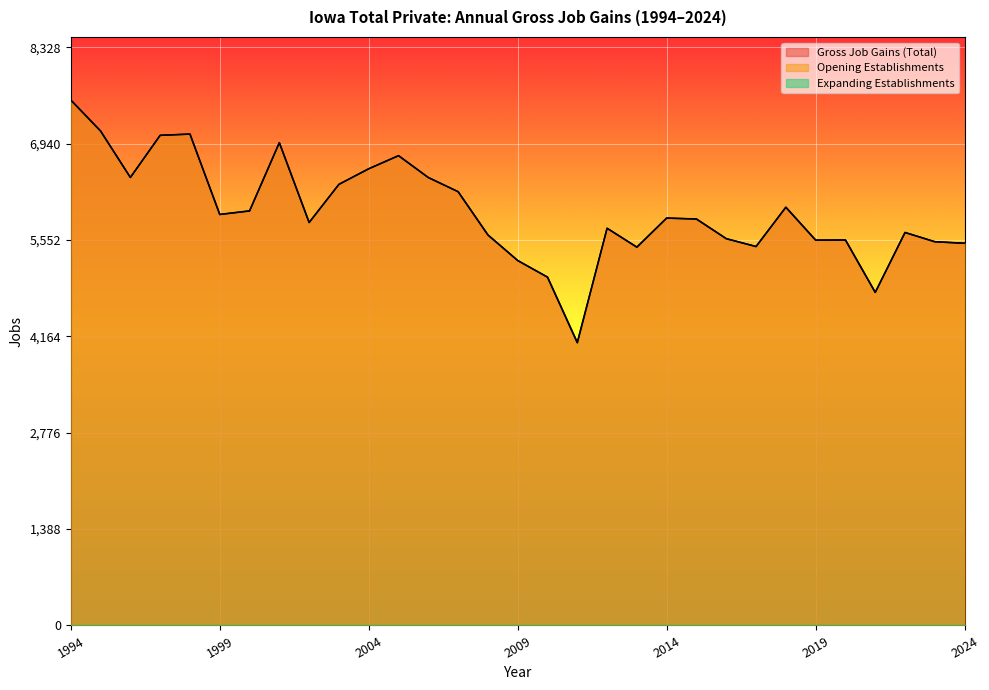

Which series has the largest range (max minus min)?

Gross Job Gains (Total)